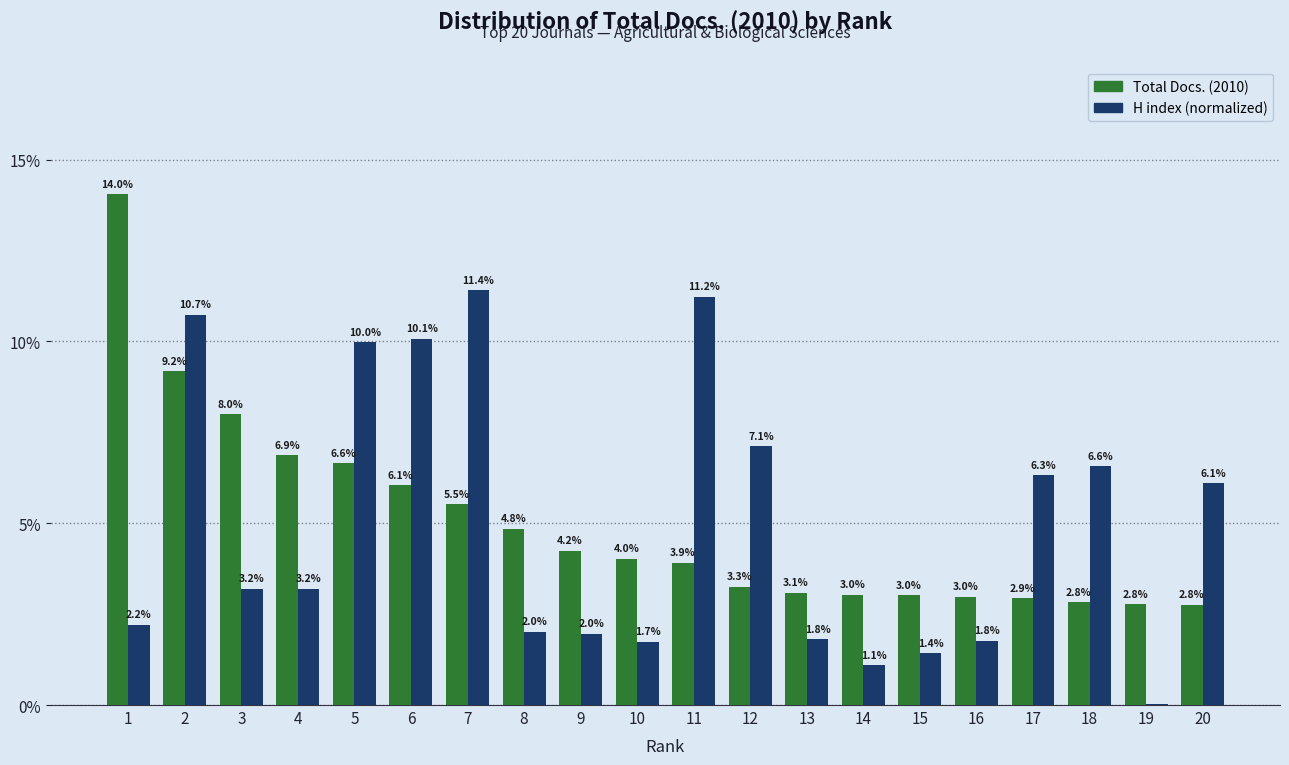

What is the greatest value displayed?

14.0